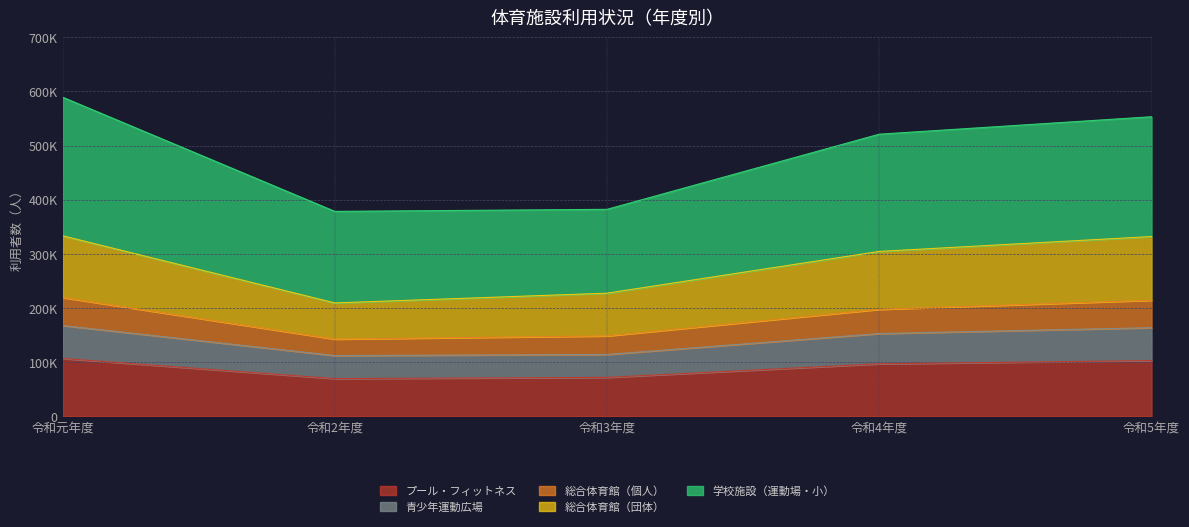

At how many categories does at least one series exceed 82677?

5